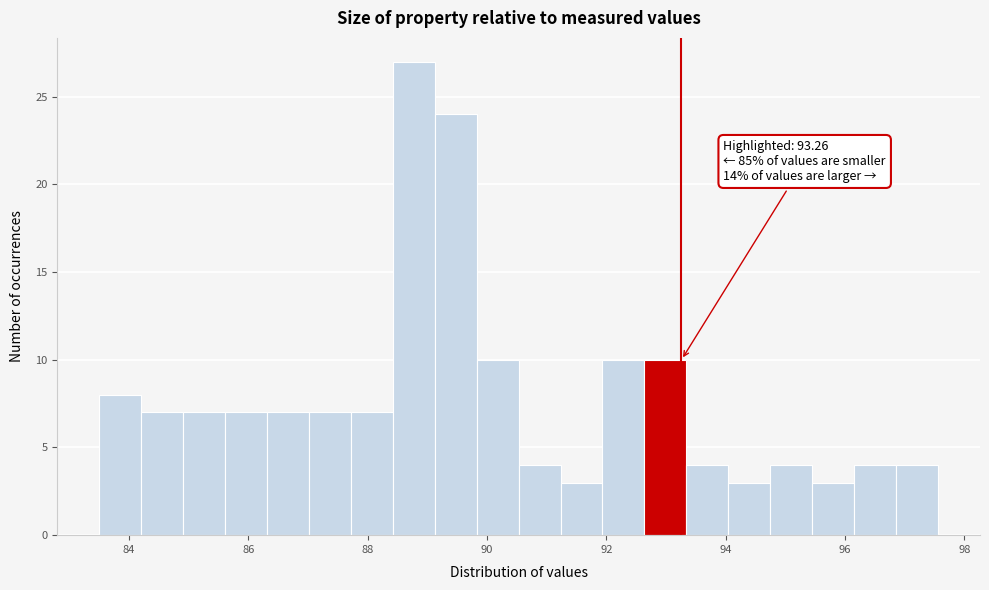

Read against the x-axis, roughly where is the centre of the tallest bar?

88.8